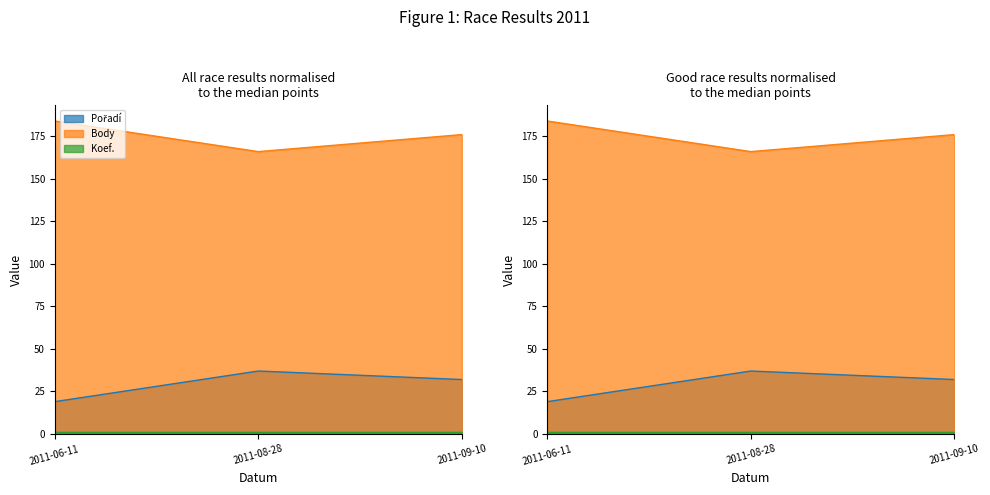

Does the chart have visible grid lines?

No